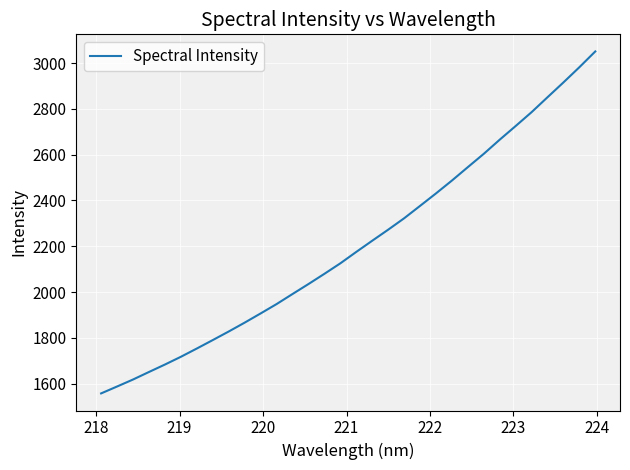

What is the difference between the maximum and second lowest values?

1463.2